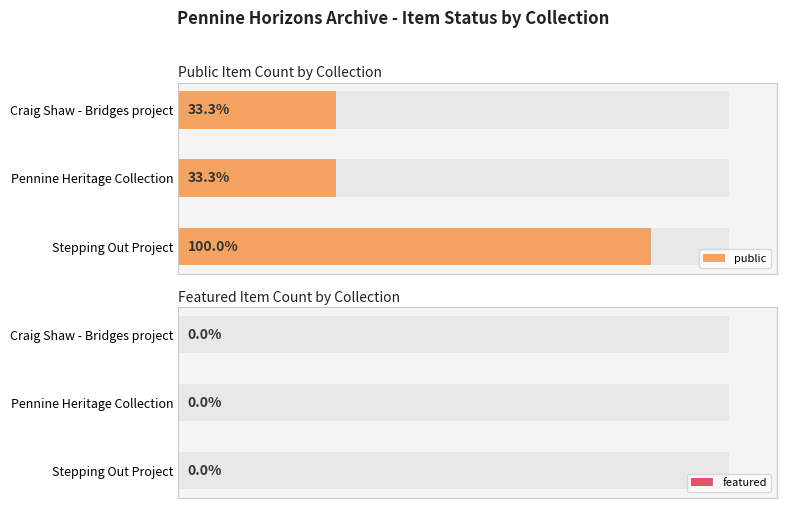

Which series has the largest range (max minus min)?

public